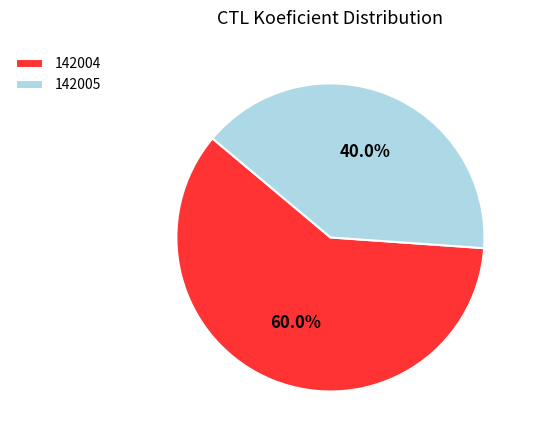

Is the sum of 142005 and 142004 greater than half?

Yes